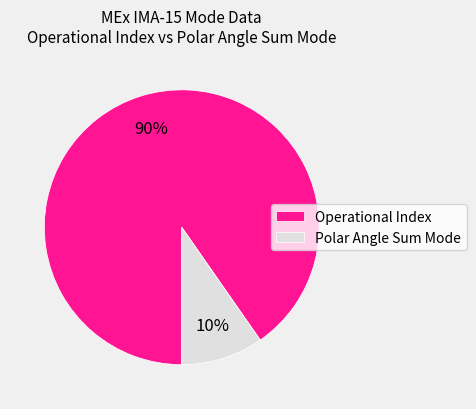

To the nearest percent, what is the average slice percentage?

50%